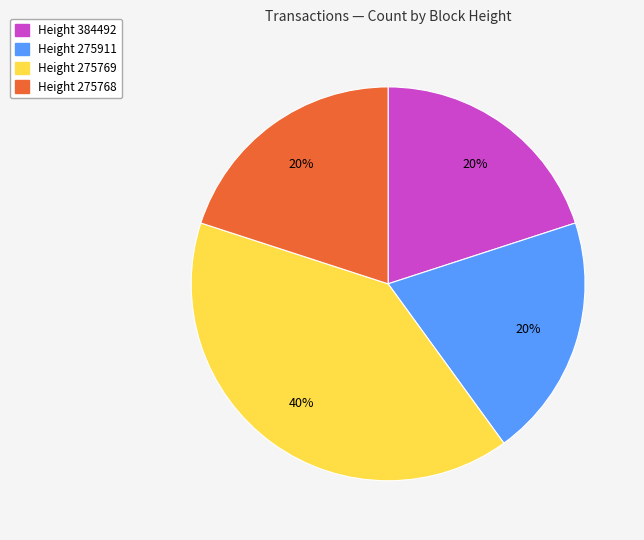

To the nearest percent, what is the difference between the largest and smallest slice percentages?

20%